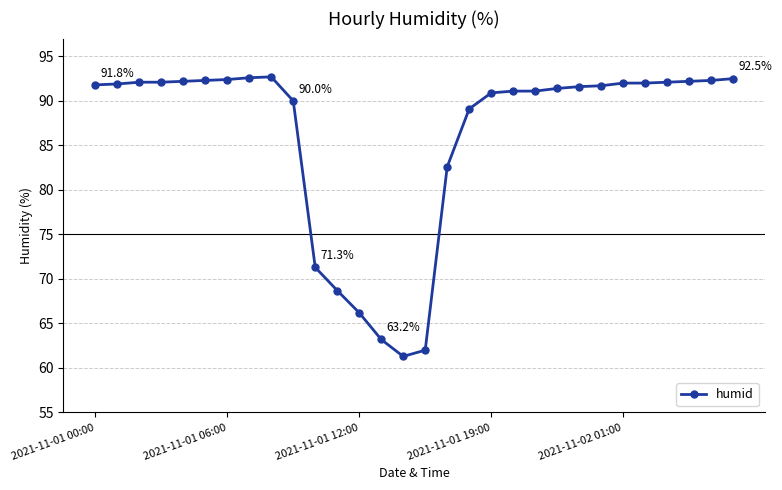

What is the minimum value shown in the chart?

61.3